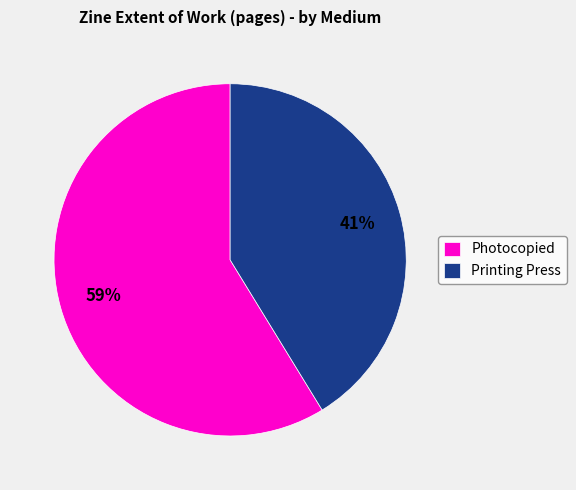

The Printing Press slice represents 56% of the pie. True or false?

False